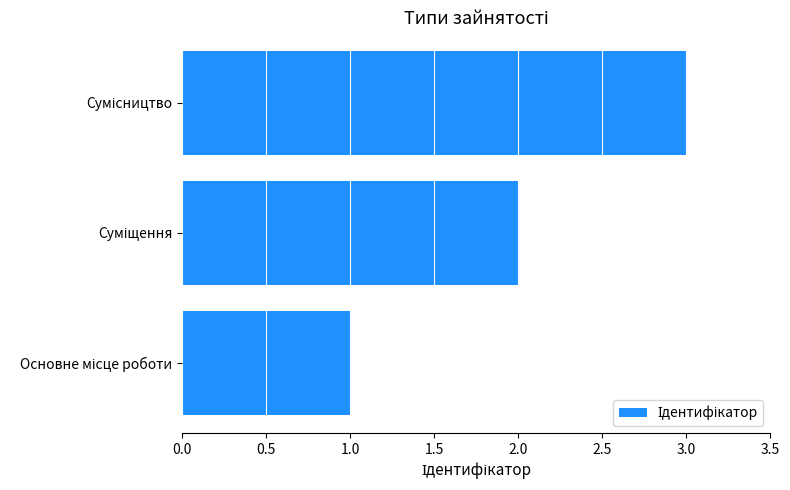

Count the number of categories in the chart.

3